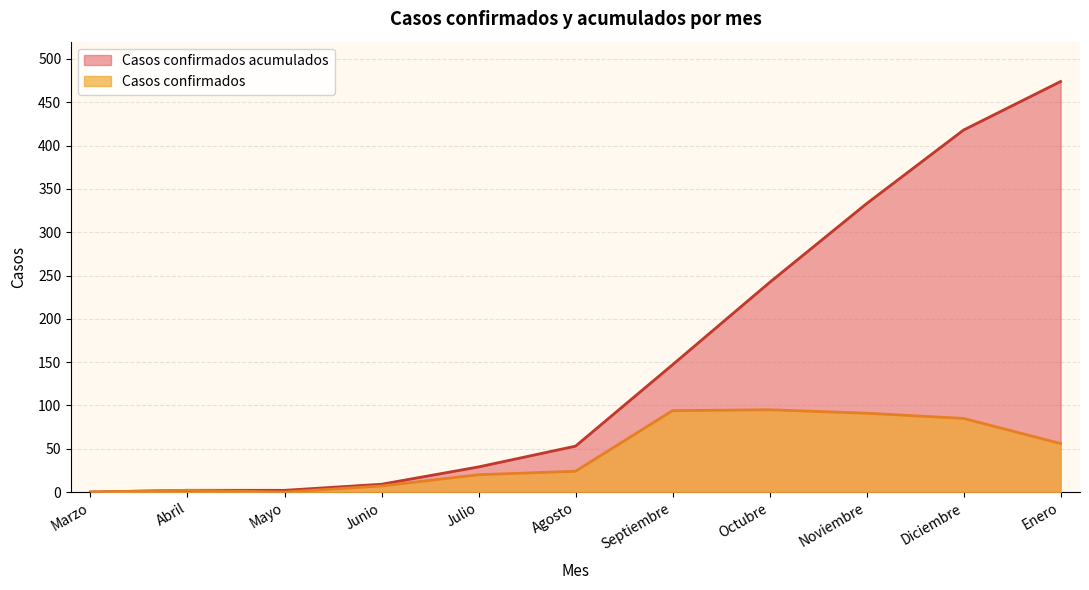

Is the value of Casos confirmados at Enero greater than the value of Casos confirmados acumulados at Junio?

Yes